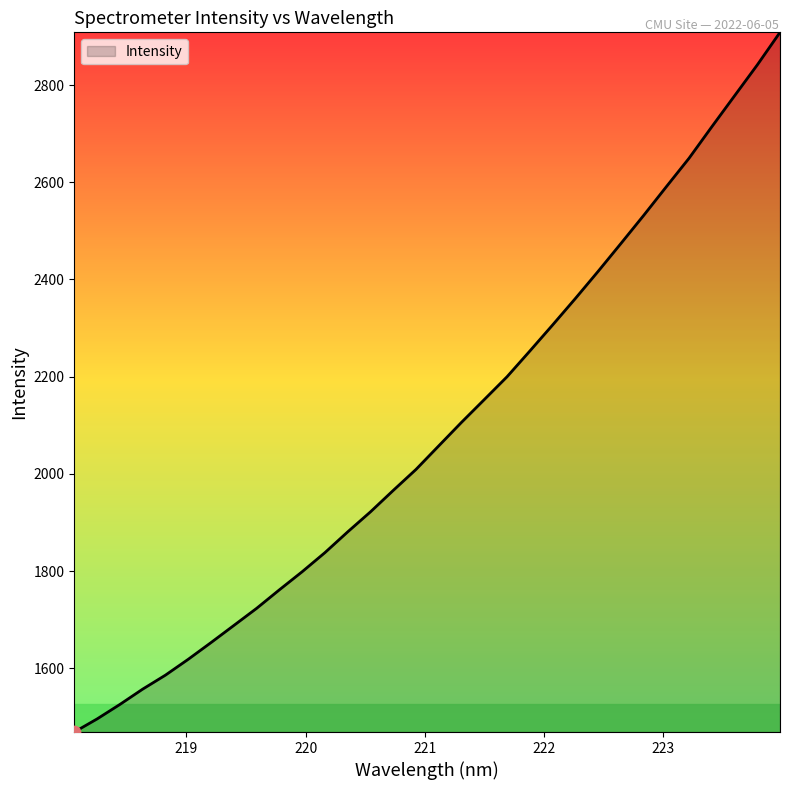

What is the maximum value shown in the chart?

2908.4